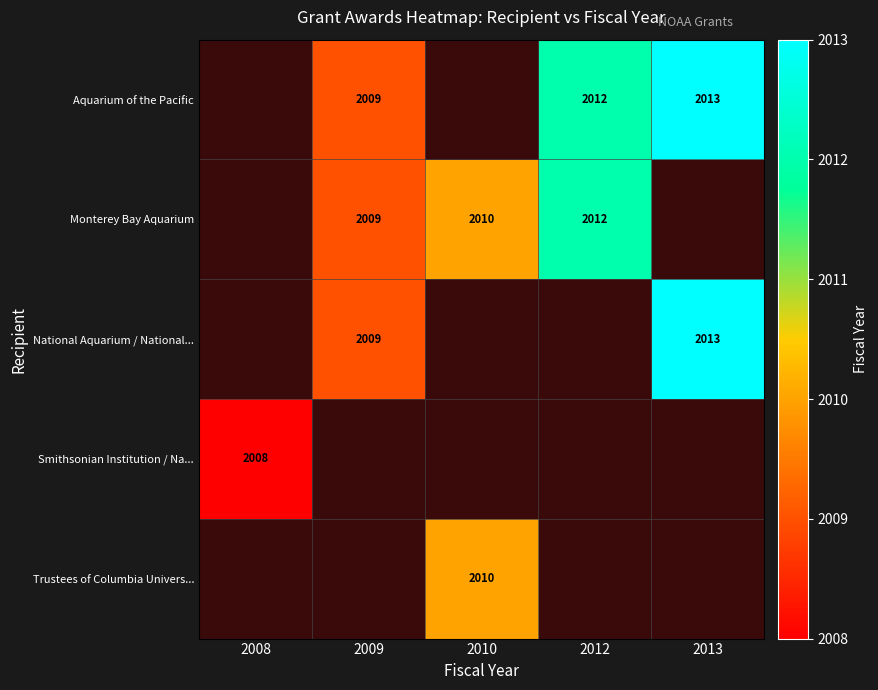

At which category does the chart reach its peak across all series?

2013